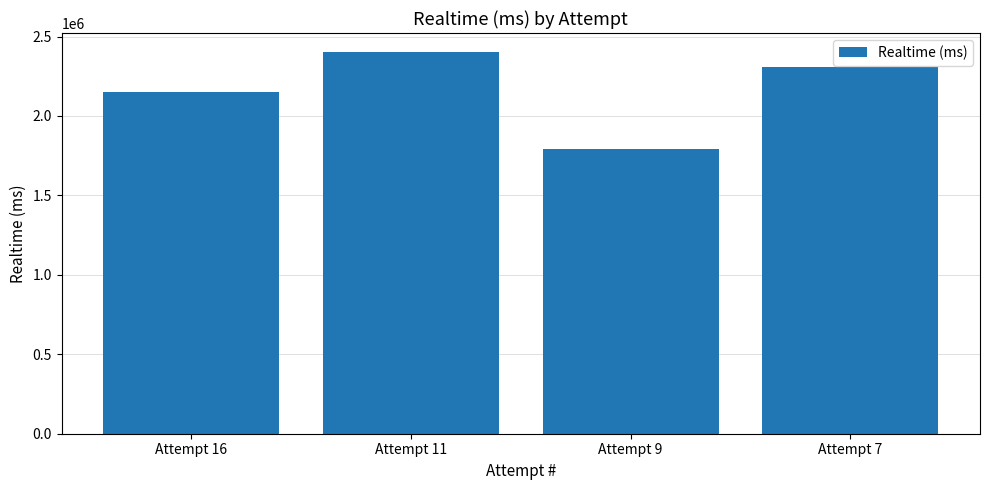

List the labels in order of value, smallest first.

Attempt 9, Attempt 16, Attempt 7, Attempt 11